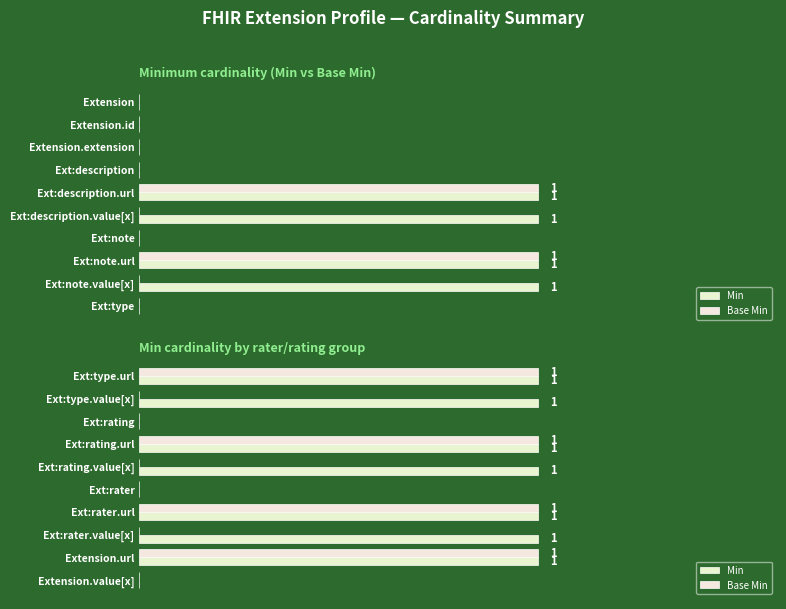

Which series has the largest range (max minus min)?

Min